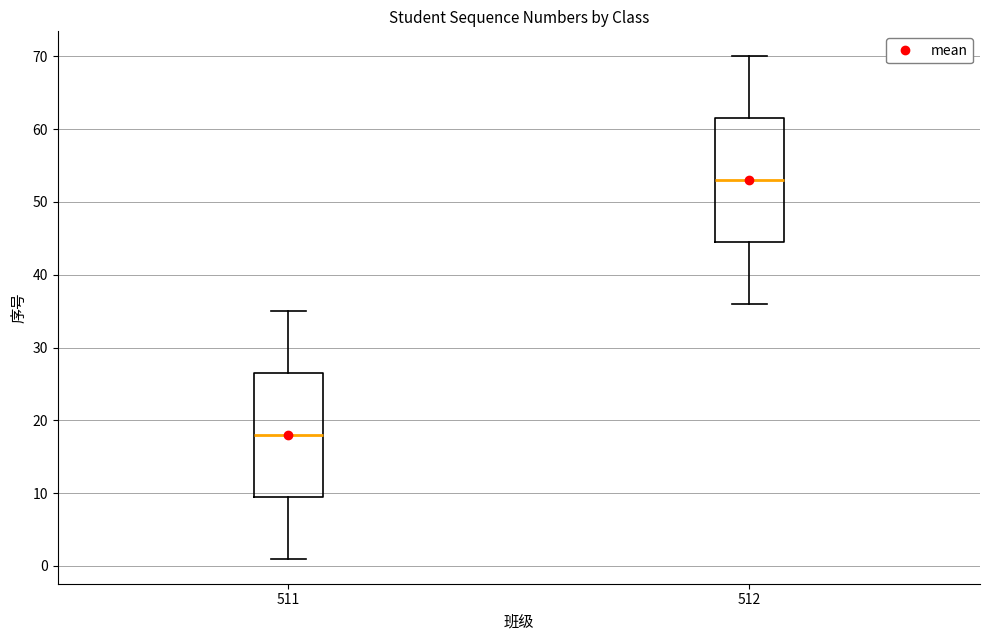

Where is the upper edge of the box at x = 511 on the y-axis? The values are not printed on the chart, so give them approximately, as read against the axis.

27